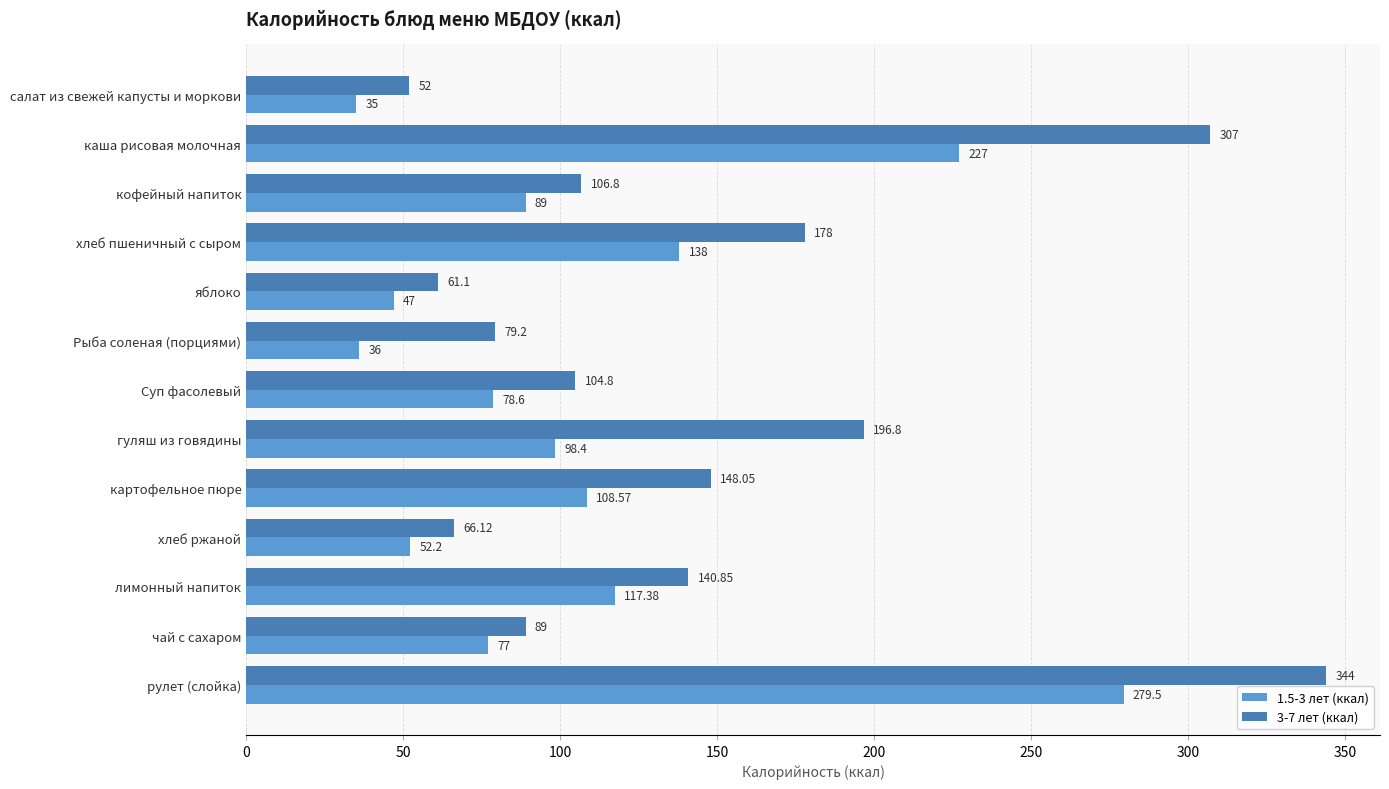

How many distinct data groups are displayed?

2